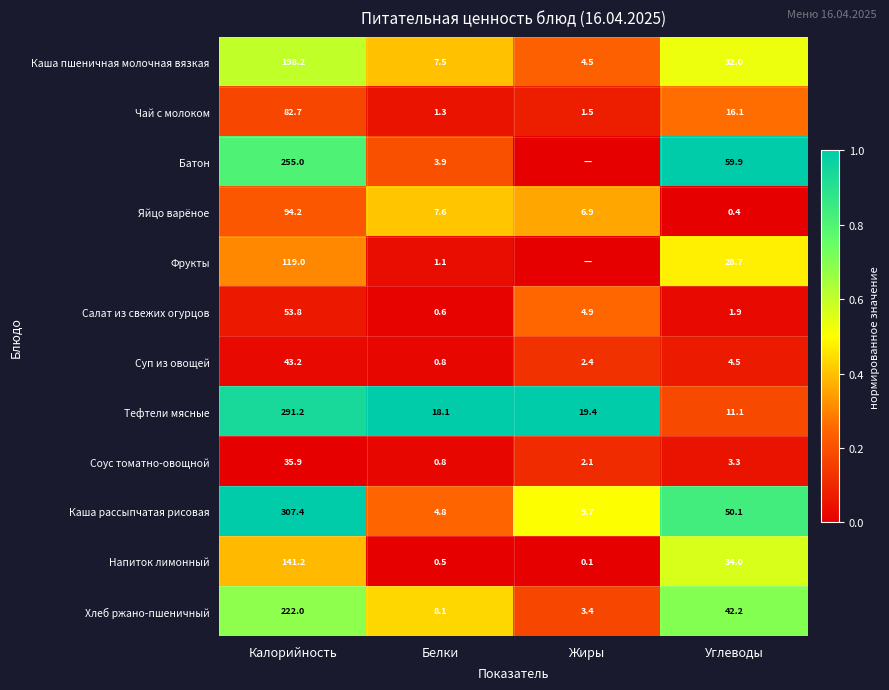

True or false: Батон has a value of 255.0 at Калорийность.

True